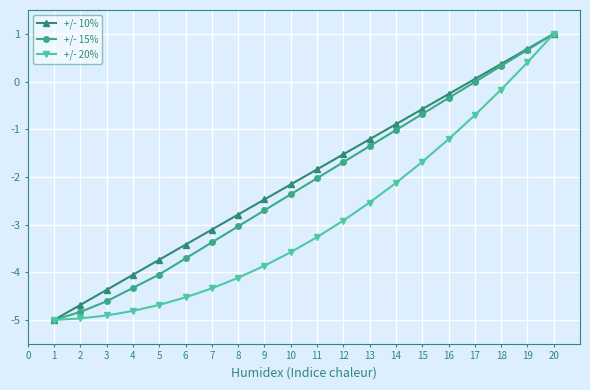

Is the value of +/- 15% at 11 greater than the value of +/- 20% at 18?

No